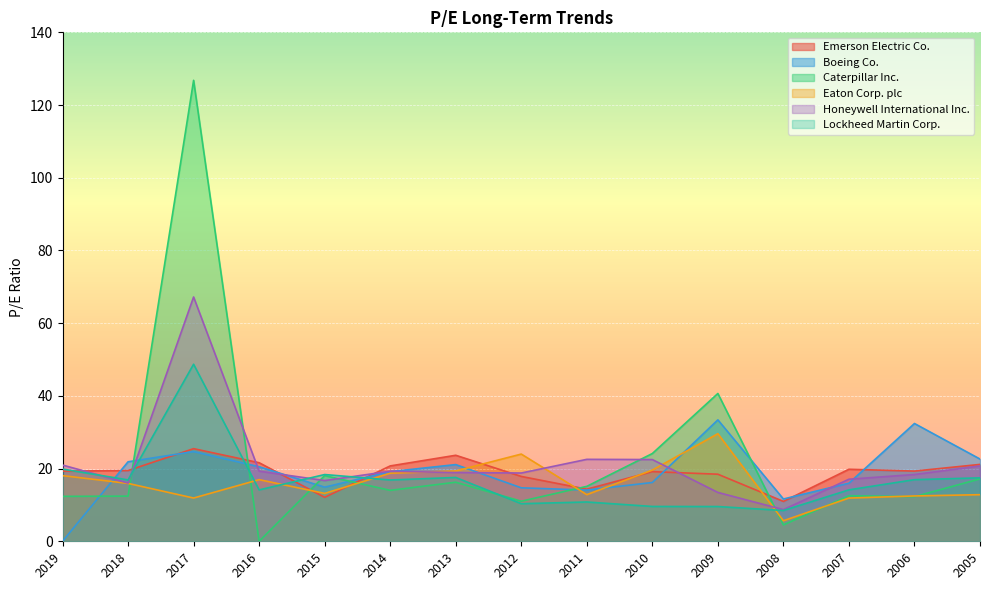

What is the sum of all Eaton Corp. plc values?

242.9